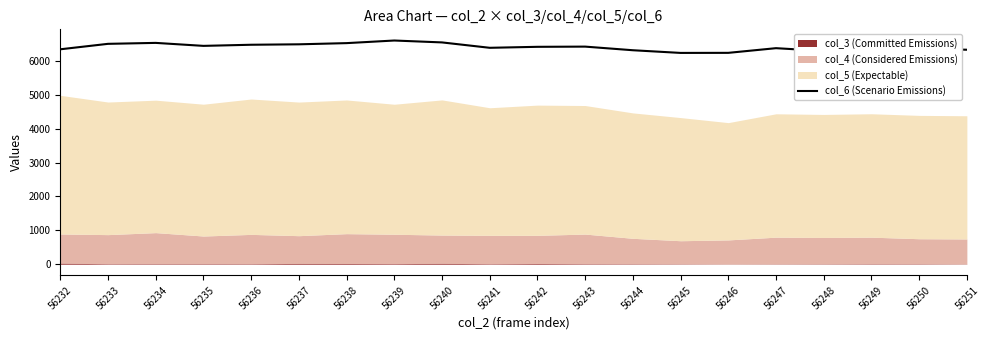

At which category does the chart reach its peak across all series?

56239